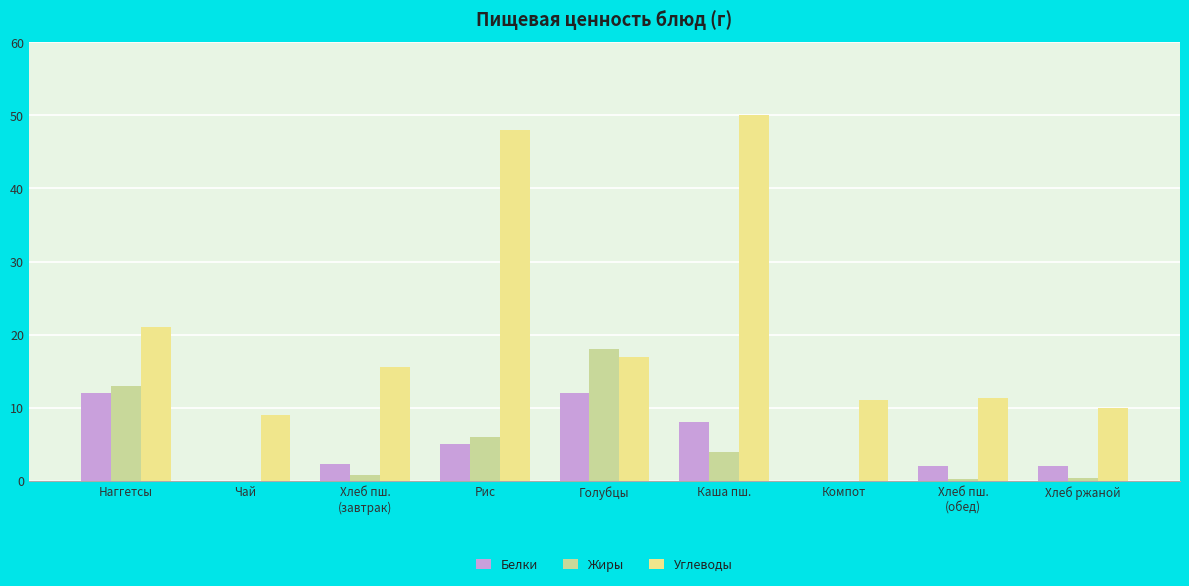

At which label is Углеводы closest to 29?

Наггетсы